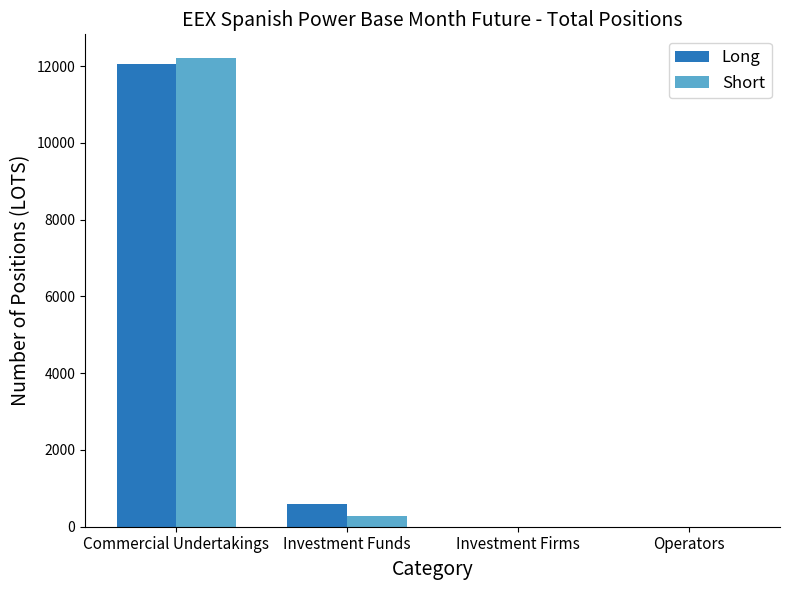

At which category is the sum across all series the highest?

Commercial Undertakings